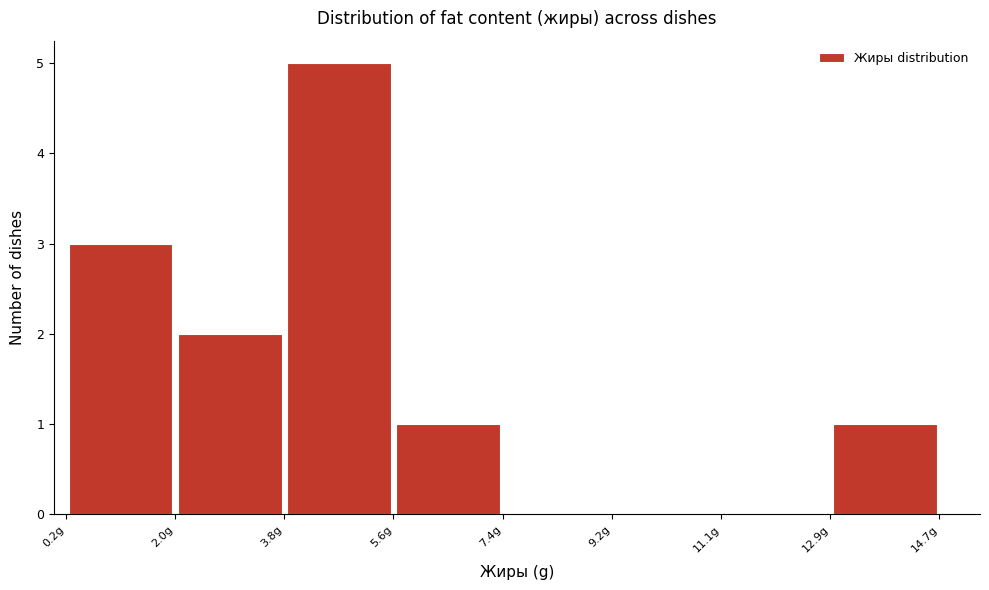

What is the height of the bar covering 3.8 to 5.6 on the x-axis? Neither the bar edges nor the heights are printed on the chart, so give them approximately, as read against the axes.

5